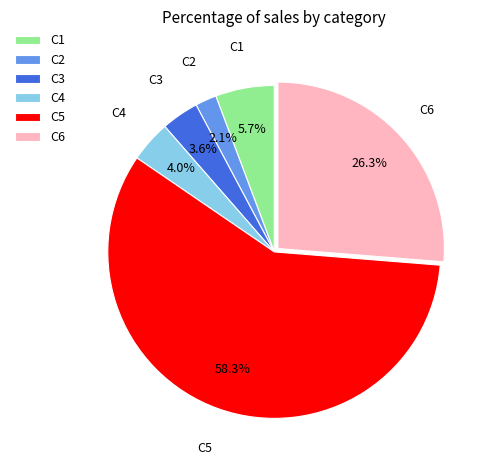

Is there a majority slice in this chart?

Yes